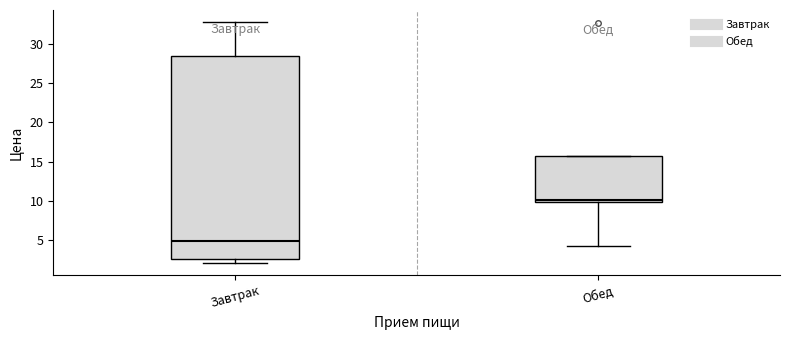

Where does the upper whisker of the box for Завтрак end on the y-axis? The values are not printed on the chart, so give them approximately, as read against the axis.

32.5